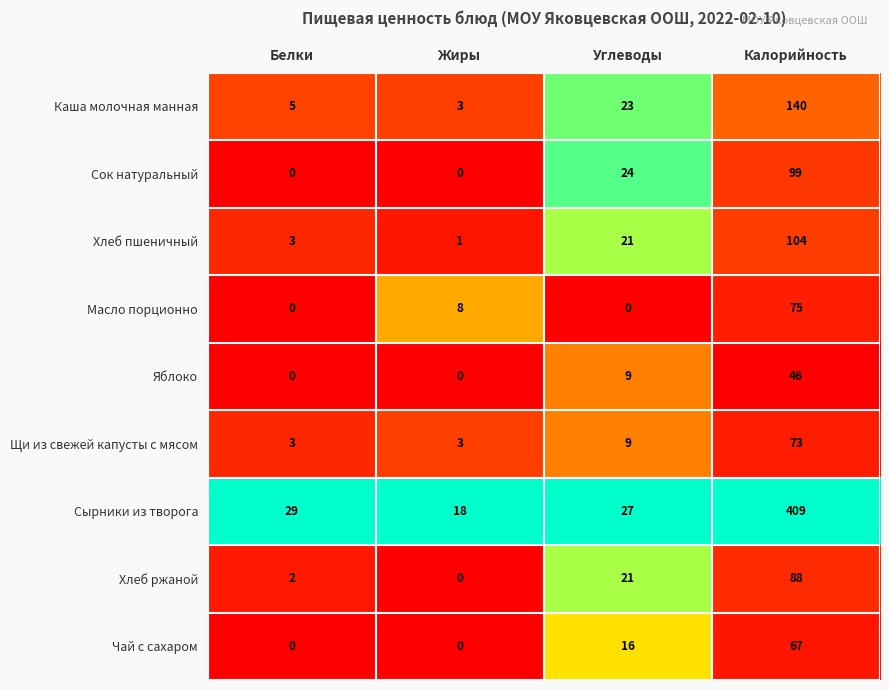

What is the difference between the Сырники из творога values at Углеводы and Жиры?

9